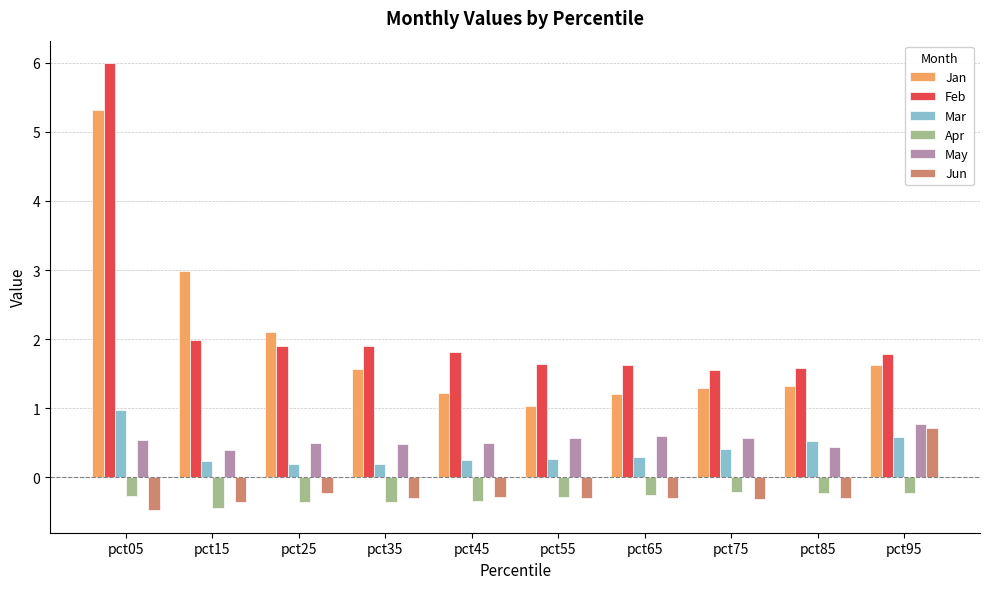

Is the value of Apr at pct35 greater than the value of Mar at pct85?

No